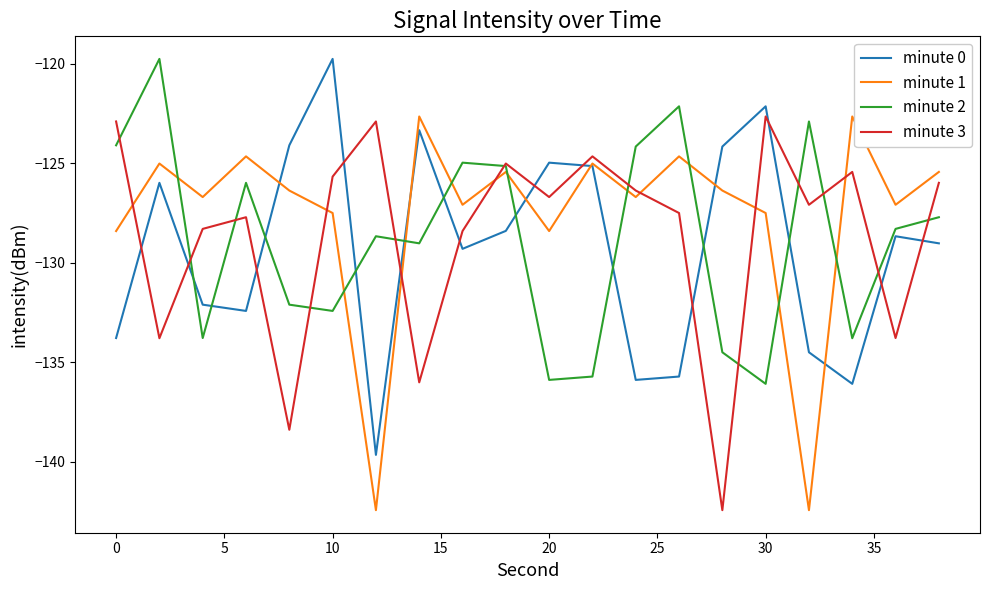

Rank the series by their average value, from lowest to highest.

minute 0, minute 2, minute 3, minute 1